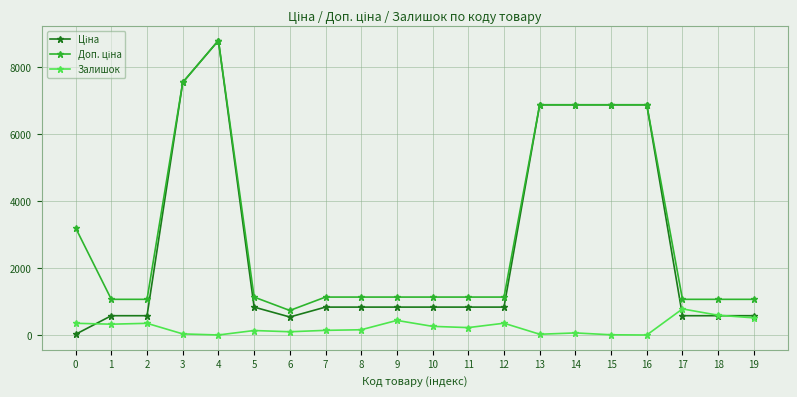

What is the difference between the maximum and minimum values in the Залишок series?

779.0